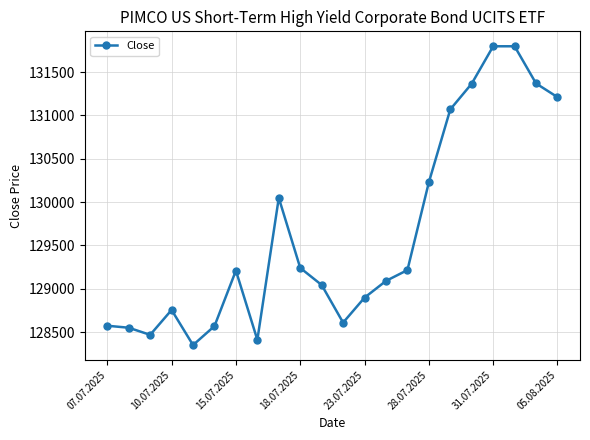

How many data points are less than 129210?

11